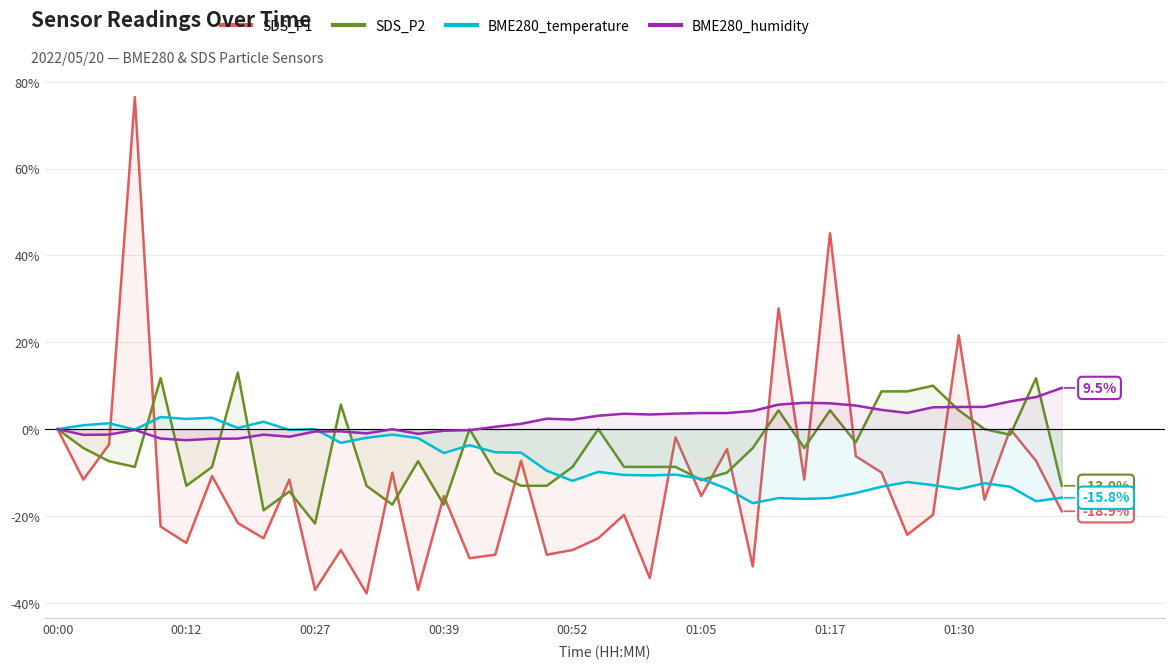

Which series has the largest total across all categories?

BME280_humidity